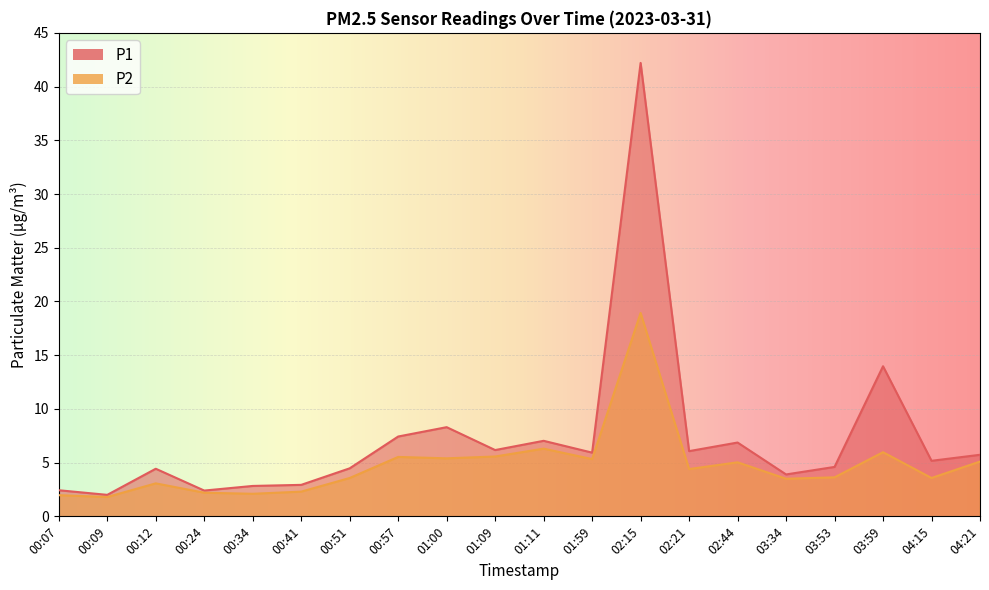

What is the difference between the maximum and minimum values in the P1 series?

40.2